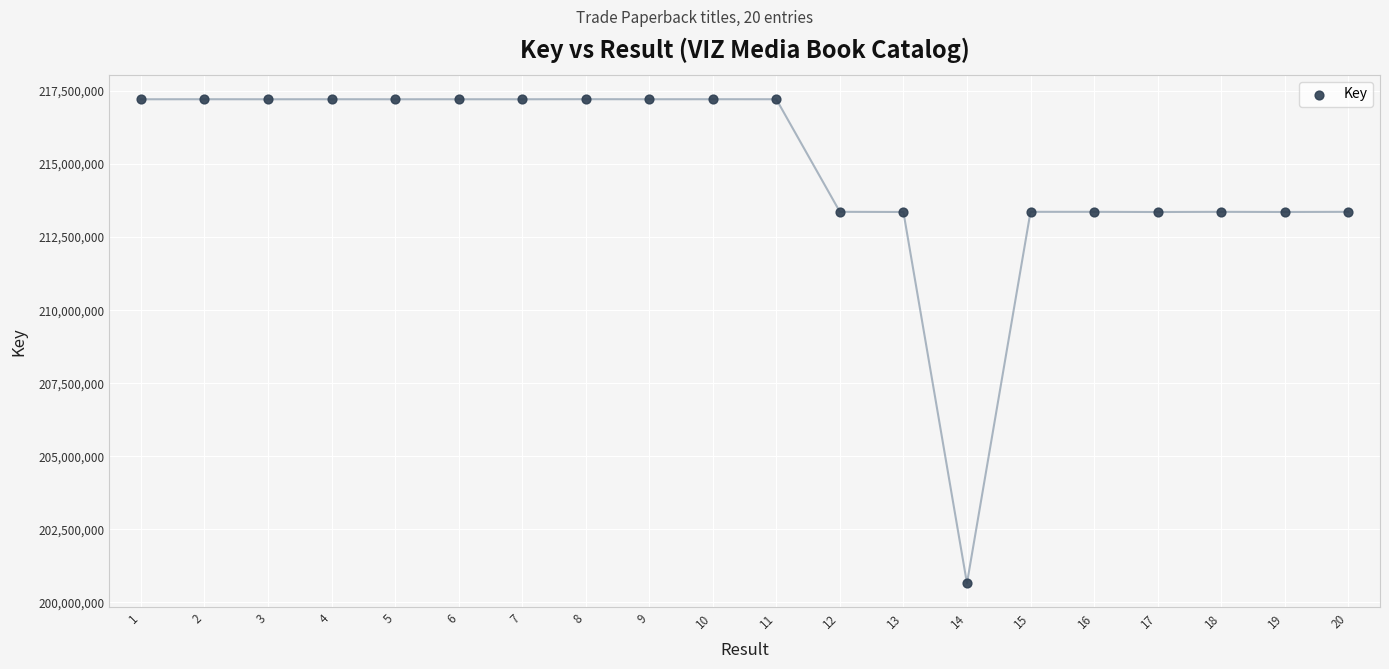

What is the range of X values (max minus min)?

19